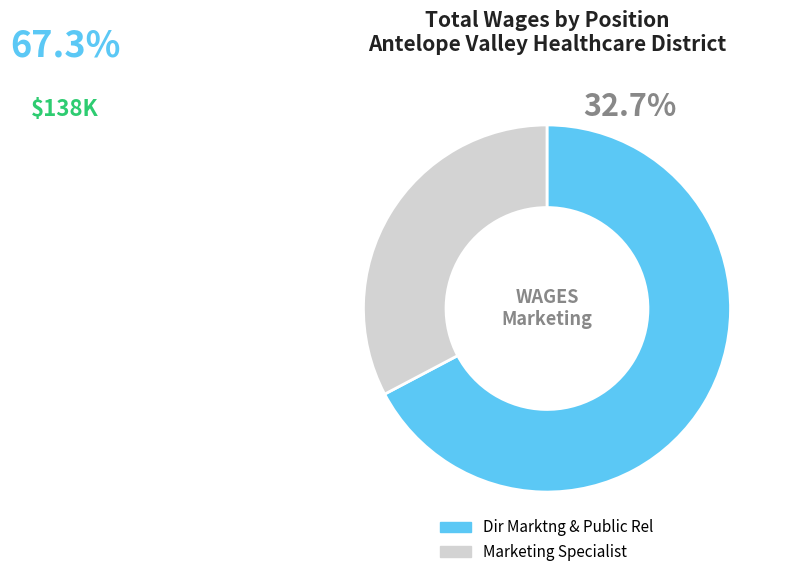

Which slice represents more than half of the pie?

Dir Marktng & Public Rel